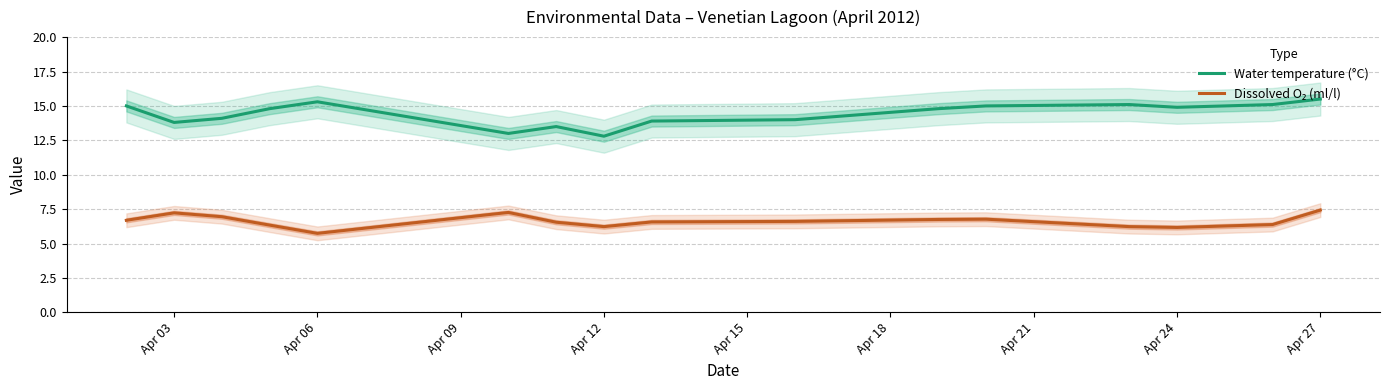

True or false: Water temperature (°C) has a value of 25.2 at Apr 12.

False